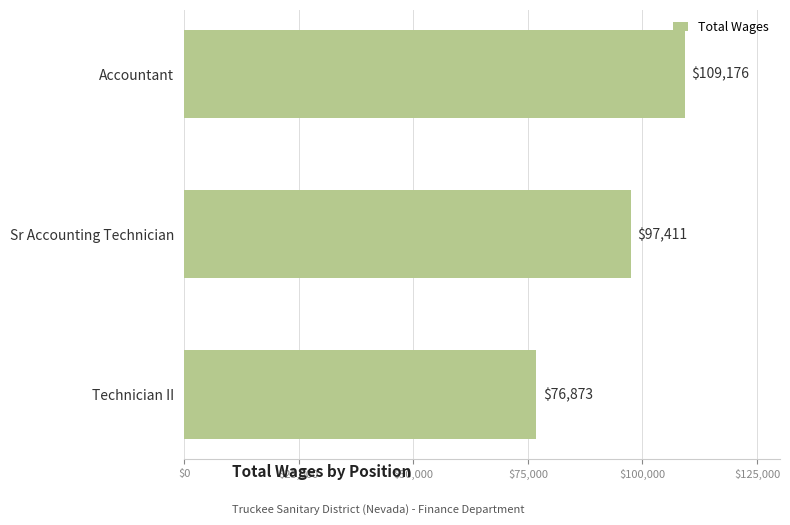

The chart shows a value of 109176 at Accountant. True or false?

True